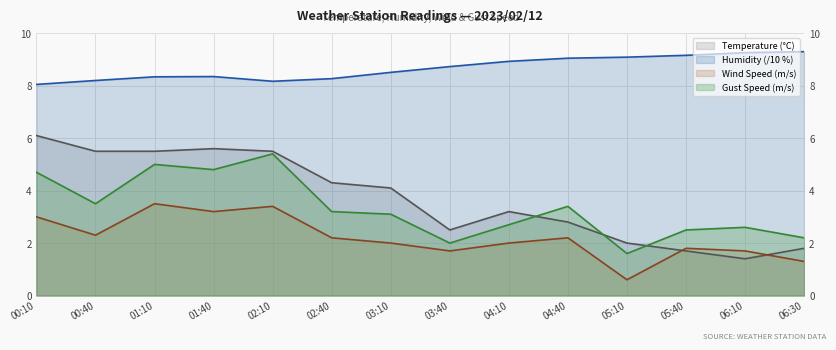

Which series has the largest total across all categories?

Humidity